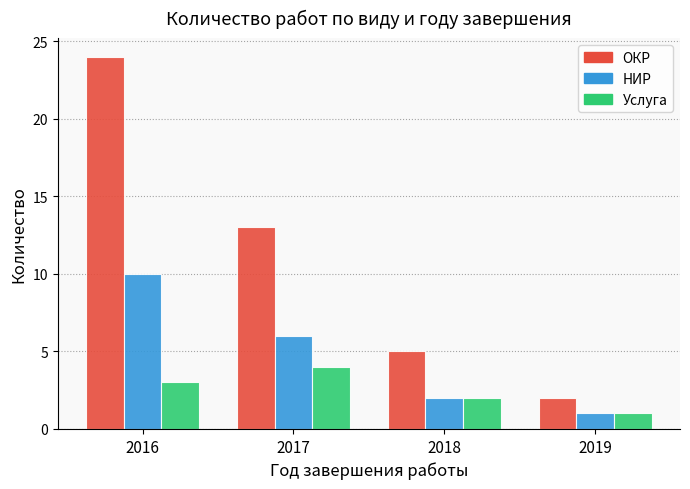

The ОКР series shows 2 at 2019. True or false?

True